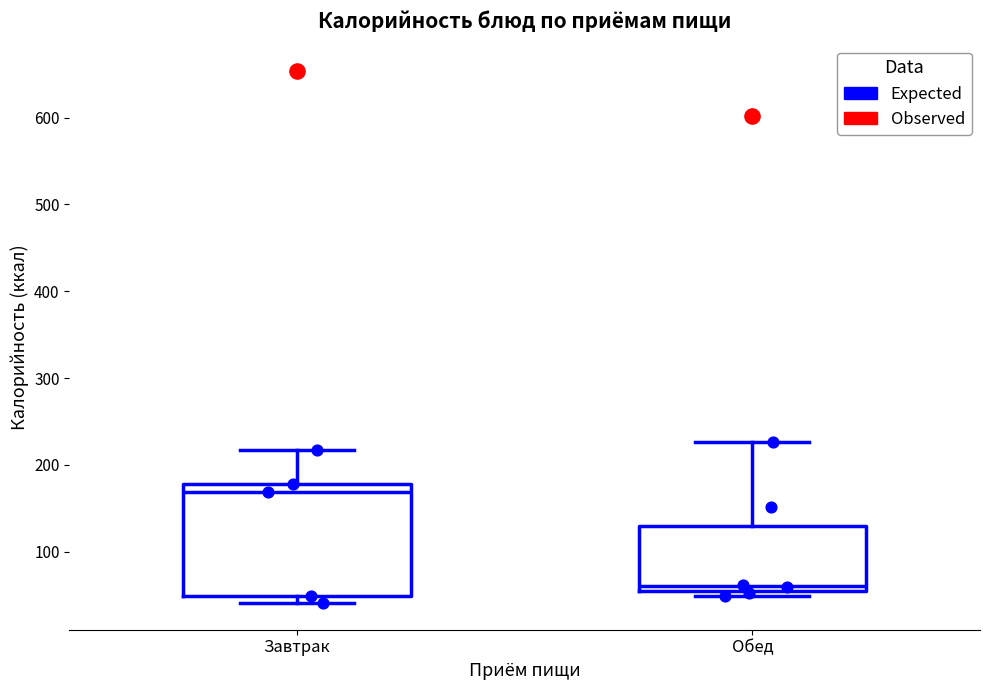

Which box's median line is the highest?

Завтрак